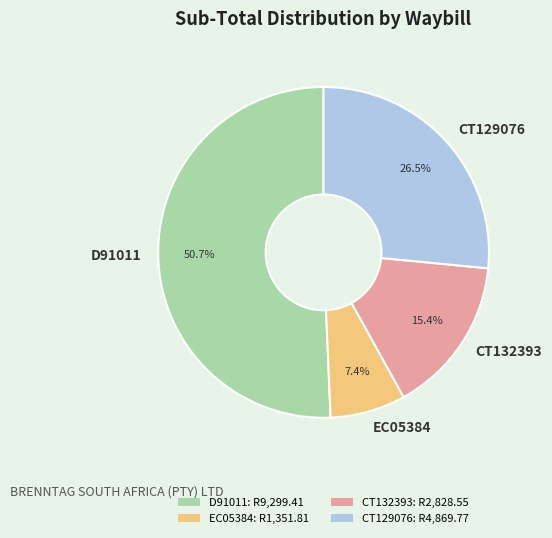

How many segments does this pie chart have?

4